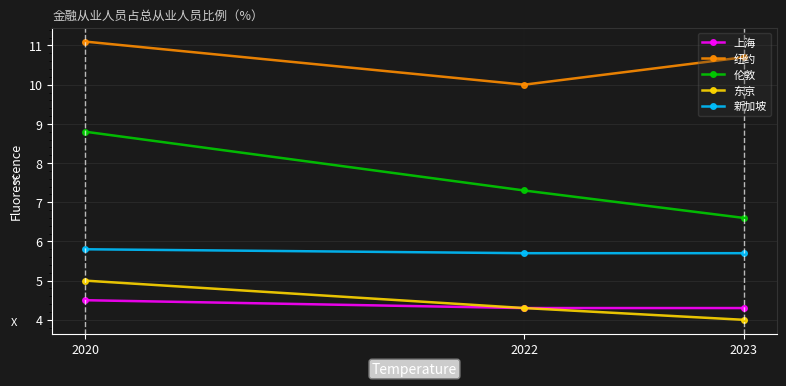

Reading left to right, transcribe all the data shown in this chart.

上海: 4.5	4.3	4.3
纽约: 11.1	10.0	10.7
伦敦: 8.8	7.3	6.6
东京: 5.0	4.3	4.0
新加坡: 5.8	5.7	5.7